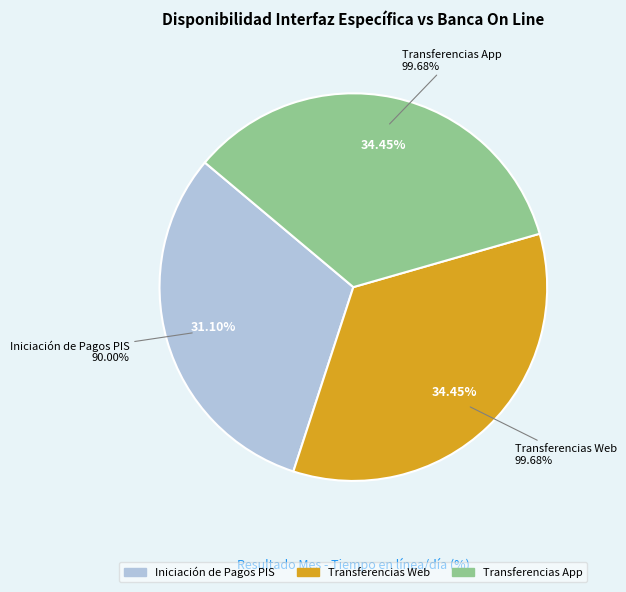

To the nearest percent, what is the average slice percentage?

33%